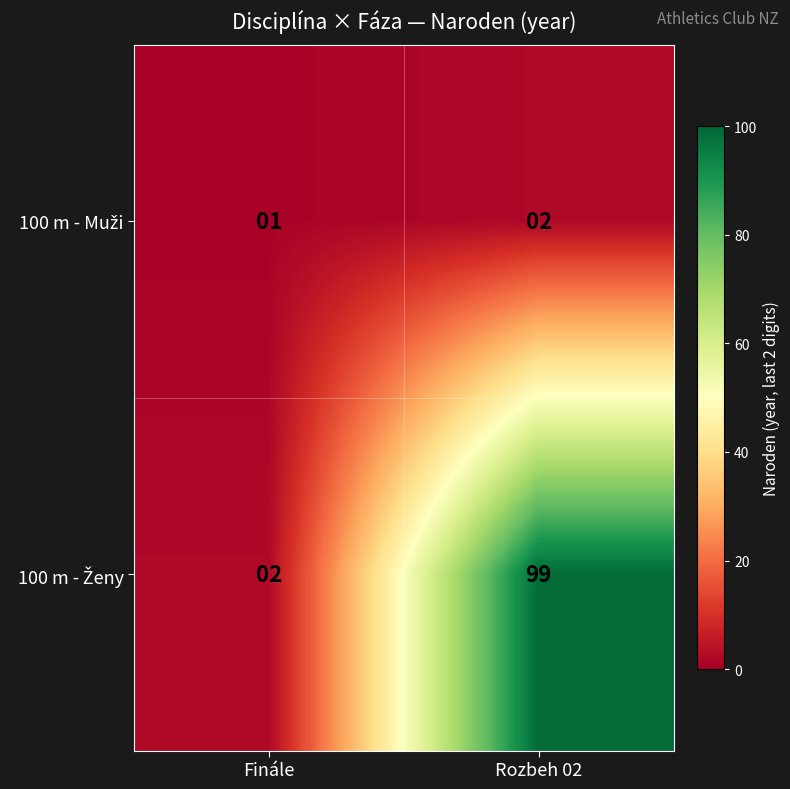

At which category is the sum across all series the highest?

Rozbeh 02